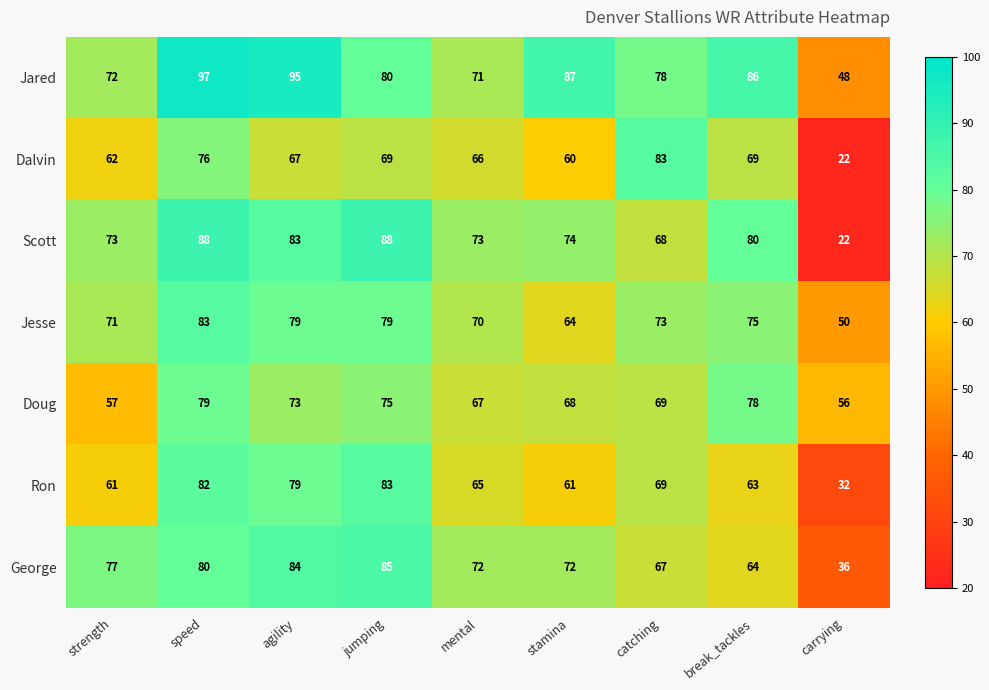

True or false: Doug has a value of 87 at carrying.

False